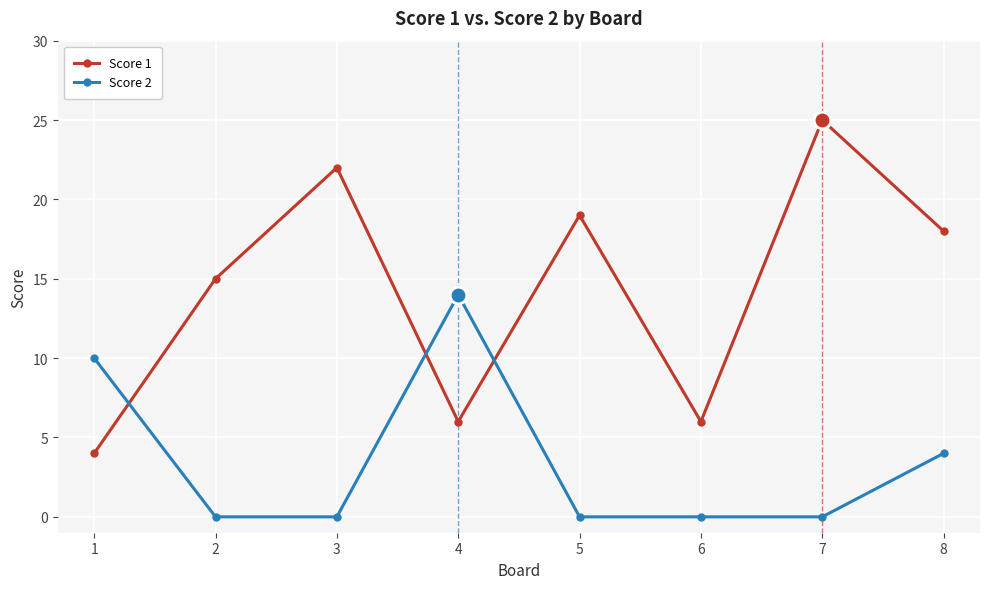

At which label does Score 1 reach its peak?

7